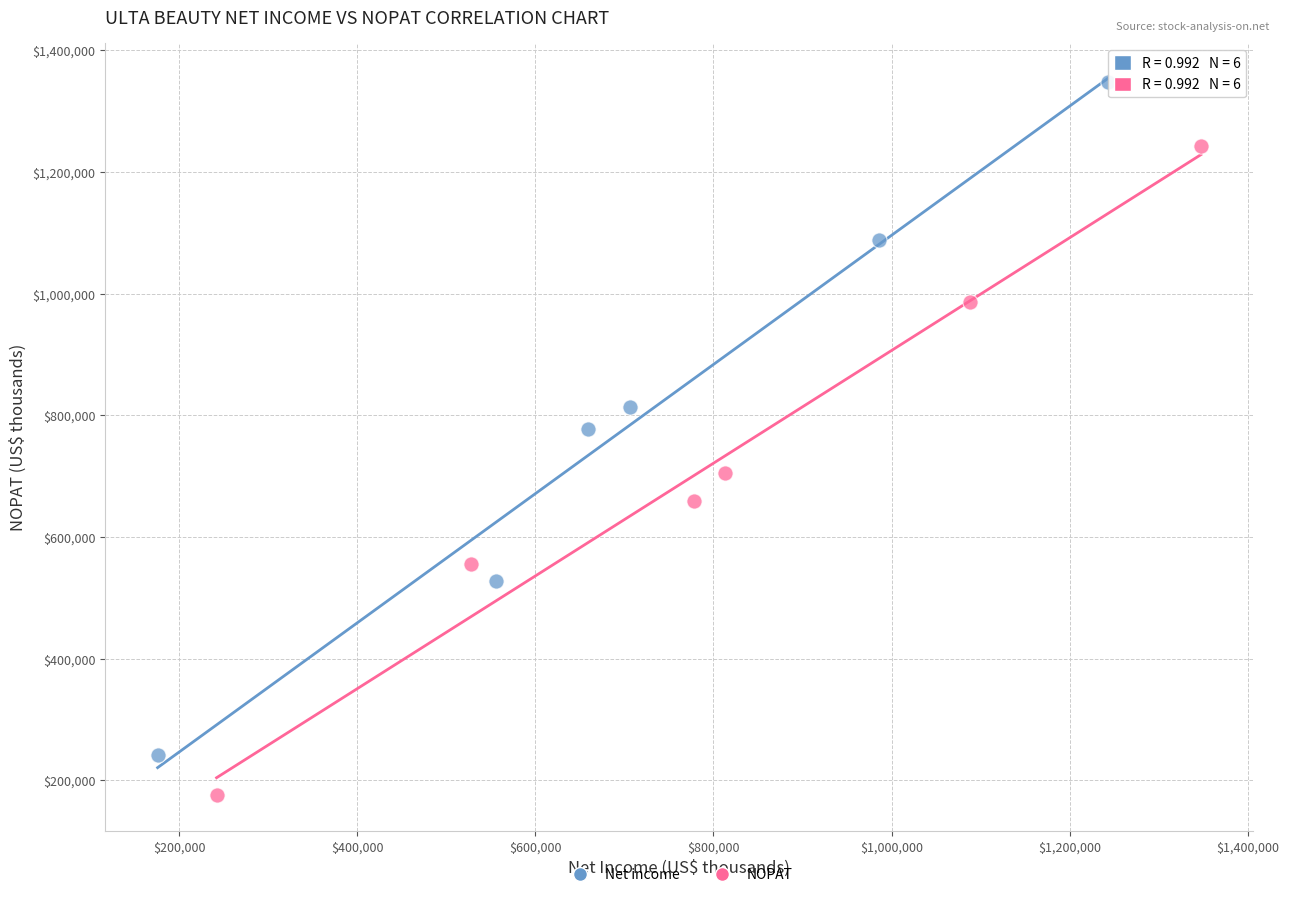

Which series has the largest Y range (max minus min)?

Net income